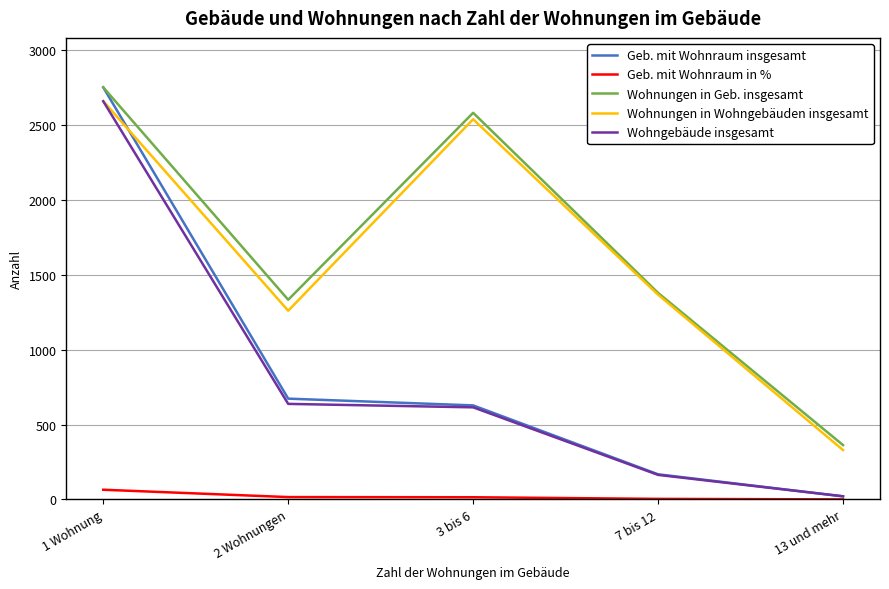

Is it true that Geb. mit Wohnraum in % equals 64.9 at 1 Wohnung?

True